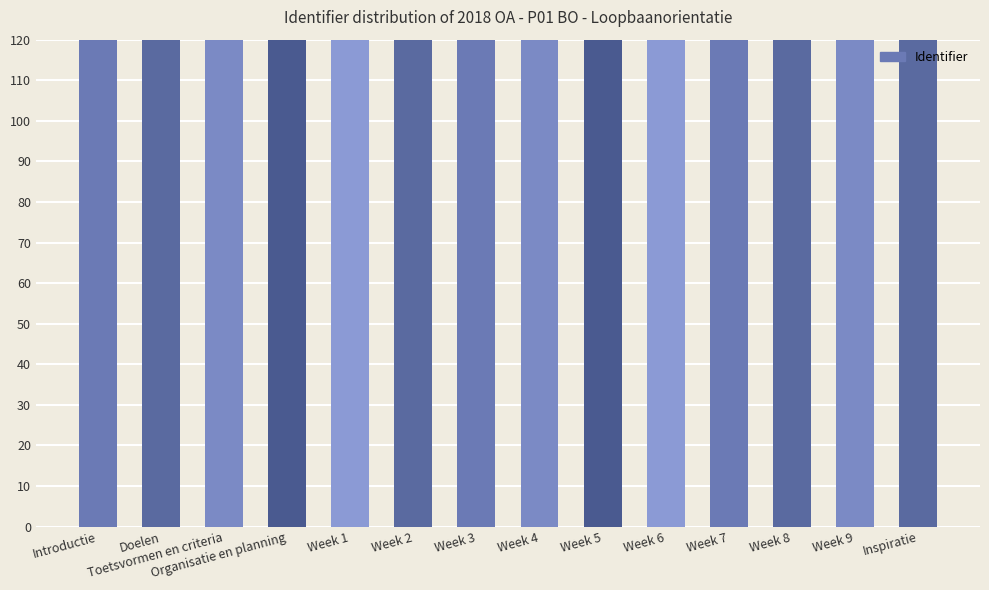

How many categories are shown in the chart?

14